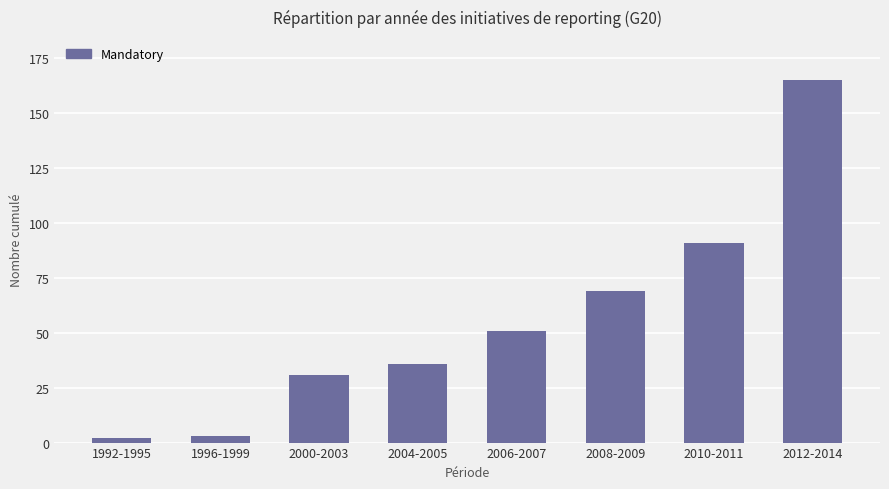

What is the difference between the maximum and minimum values?

163